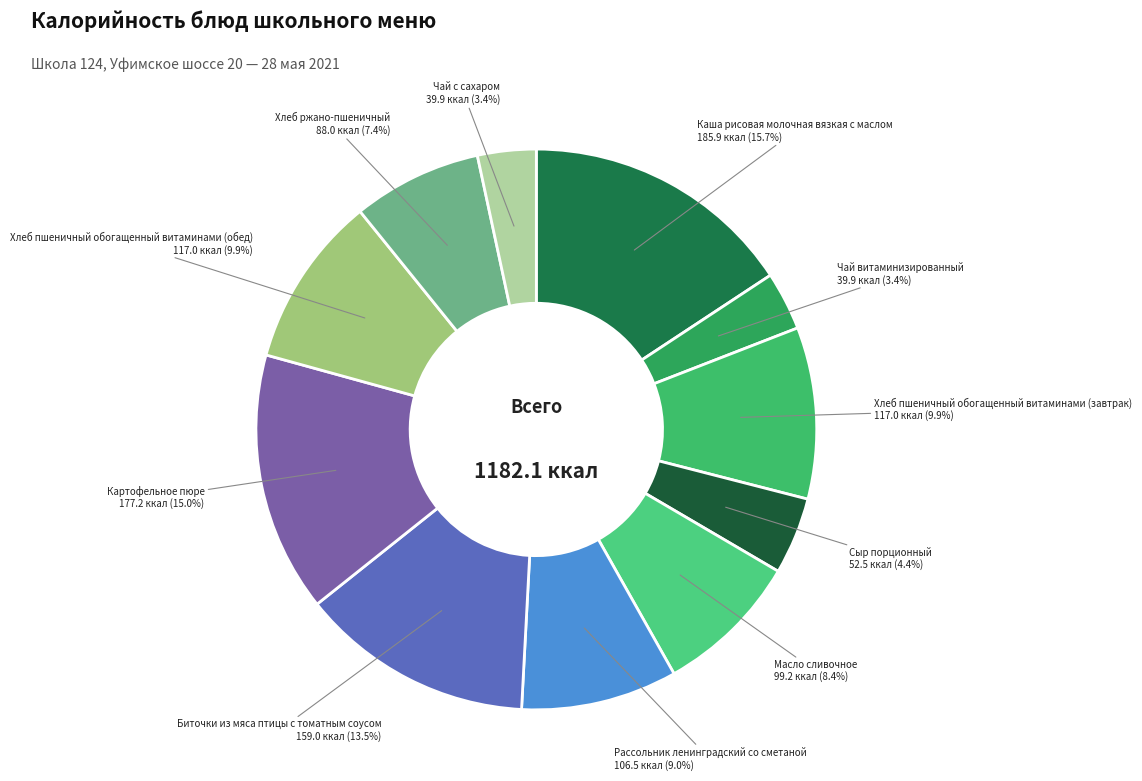

To the nearest percent, what percentage of the pie is Масло сливочное?

8%